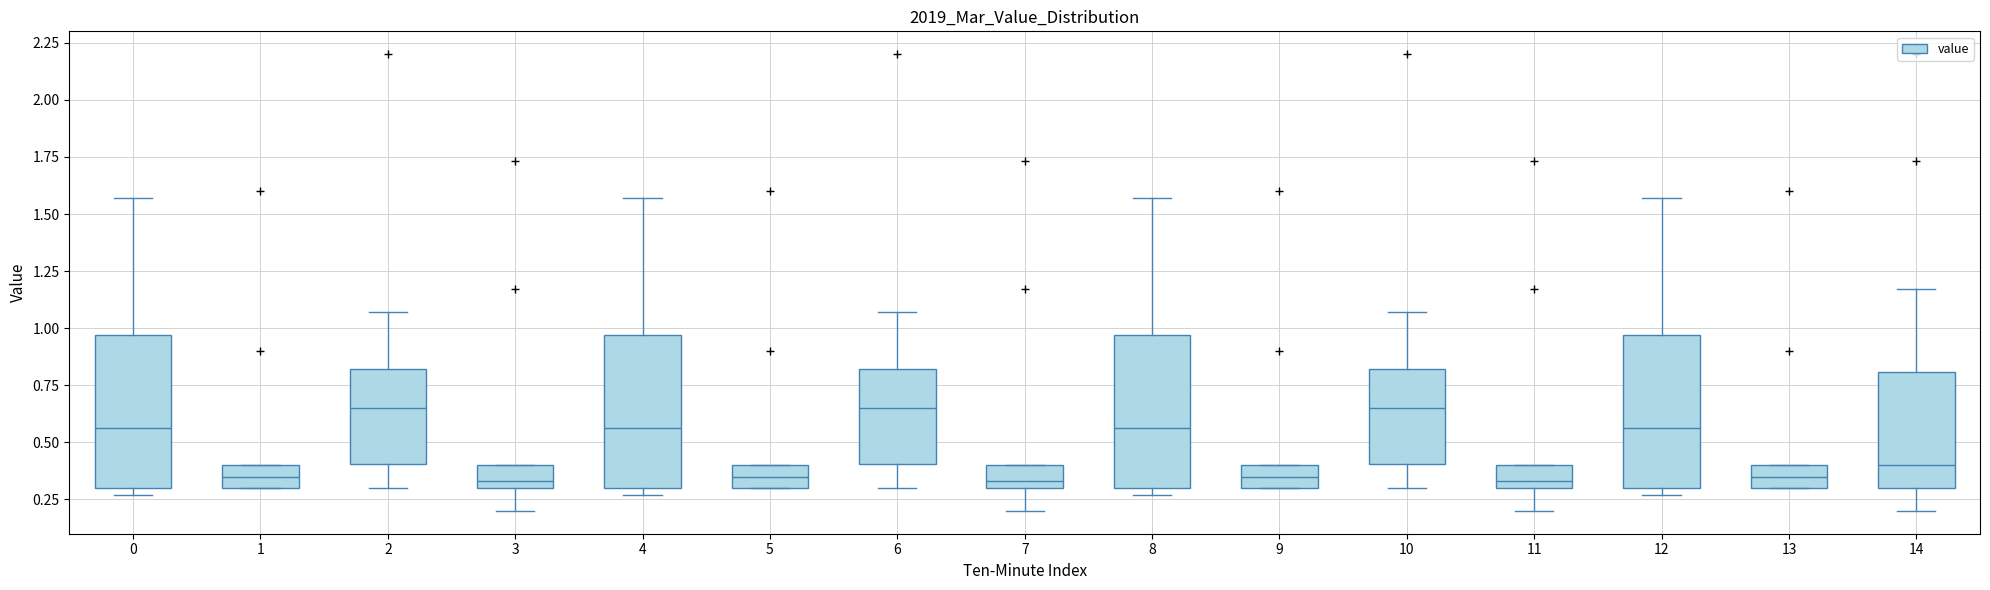

Reading left to right, read every box against the y-axis: the position of its median line, the range the box covers, and the ends of its whiskers. The values are not printed on the chart, so give them approximately, as read against the axis.

0: median 0.55, box 0.30 to 0.95, whiskers 0.25 to 1.55
1: median 0.35, box 0.30 to 0.40, whiskers 0.30 to 0.40
2: median 0.65, box 0.40 to 0.80, whiskers 0.30 to 1.05
3: median 0.35, box 0.30 to 0.40, whiskers 0.20 to 0.40
4: median 0.55, box 0.30 to 0.95, whiskers 0.25 to 1.55
5: median 0.35, box 0.30 to 0.40, whiskers 0.30 to 0.40
6: median 0.65, box 0.40 to 0.80, whiskers 0.30 to 1.05
7: median 0.35, box 0.30 to 0.40, whiskers 0.20 to 0.40
8: median 0.55, box 0.30 to 0.95, whiskers 0.25 to 1.55
9: median 0.35, box 0.30 to 0.40, whiskers 0.30 to 0.40
10: median 0.65, box 0.40 to 0.80, whiskers 0.30 to 1.05
11: median 0.35, box 0.30 to 0.40, whiskers 0.20 to 0.40
12: median 0.55, box 0.30 to 0.95, whiskers 0.25 to 1.55
13: median 0.35, box 0.30 to 0.40, whiskers 0.30 to 0.40
14: median 0.40, box 0.30 to 0.80, whiskers 0.20 to 1.15